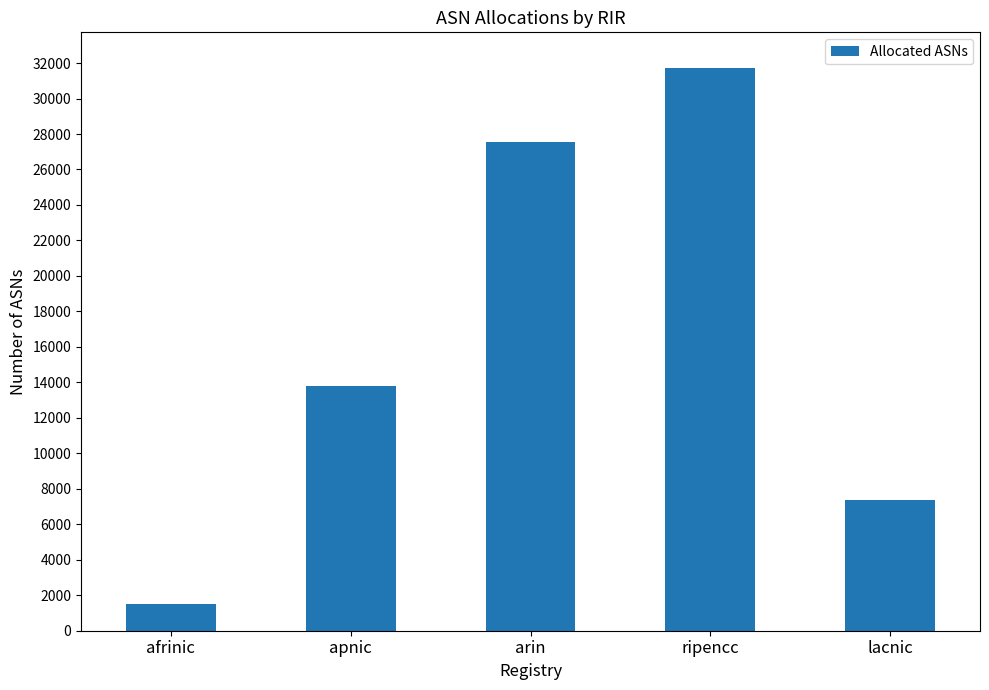

What is the smallest value displayed?

1519